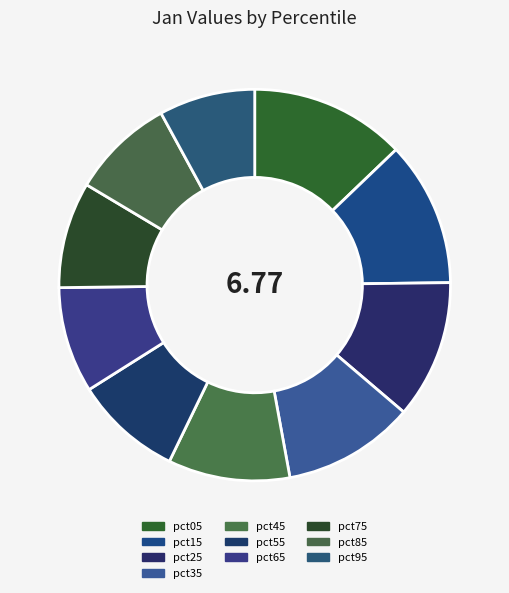

How many slices are in this pie chart?

10